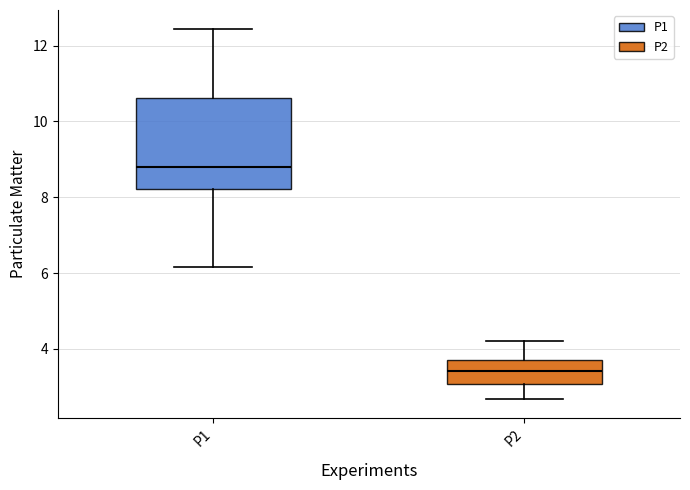

Which box has the highest median line?

P1